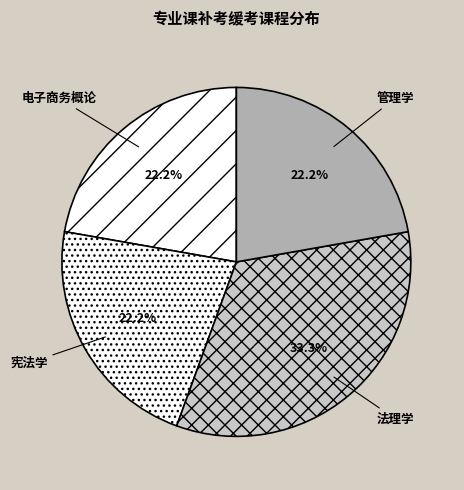

What portion of the pie excludes 宪法学?

77.8%